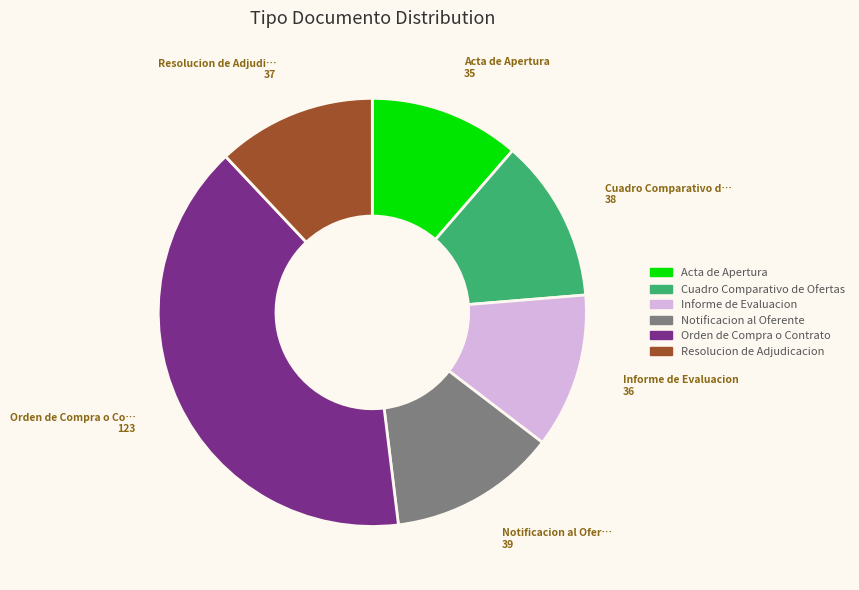

Is there a majority slice in this chart?

No